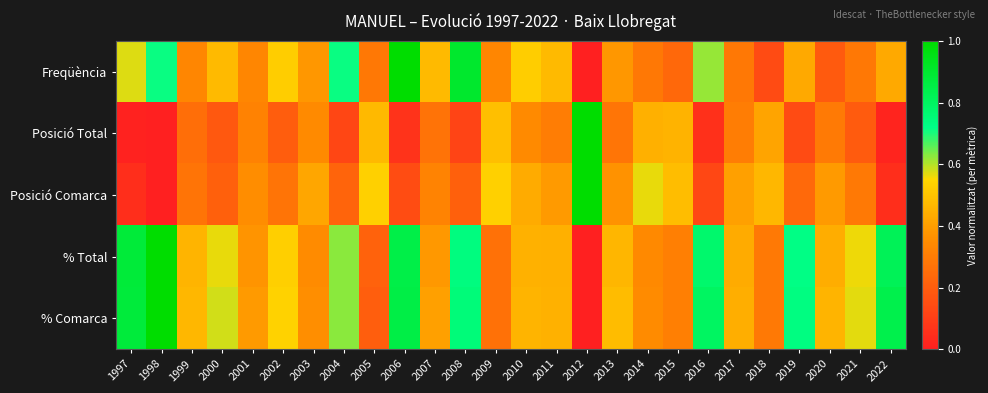

Reading left to right, what are all the values shown in this chart?

Freqüència: 1997=0.6	1998=0.7	1999=0.3	2000=0.5	2001=0.3	2002=0.5	2003=0.4	2004=0.7	2005=0.3	2006=1.0	2007=0.5	2008=0.9	2009=0.3	2010=0.5	2011=0.5	2012=0.0	2013=0.4	2014=0.3	2015=0.2	2016=0.6	2017=0.3	2018=0.1	2019=0.4	2020=0.2	2021=0.3	2022=0.4
Posició Total: 1997=0.0	1998=0.0	1999=0.3	2000=0.2	2001=0.3	2002=0.2	2003=0.3	2004=0.1	2005=0.5	2006=0.1	2007=0.3	2008=0.1	2009=0.5	2010=0.3	2011=0.3	2012=1.0	2013=0.3	2014=0.4	2015=0.5	2016=0.1	2017=0.3	2018=0.4	2019=0.1	2020=0.3	2021=0.2	2022=0.0
Posició Comarca: 1997=0.0	1998=0.0	1999=0.3	2000=0.2	2001=0.4	2002=0.3	2003=0.4	2004=0.2	2005=0.5	2006=0.1	2007=0.3	2008=0.2	2009=0.5	2010=0.4	2011=0.4	2012=1.0	2013=0.4	2014=0.6	2015=0.5	2016=0.1	2017=0.4	2018=0.5	2019=0.2	2020=0.4	2021=0.3	2022=0.0
% Total: 1997=0.9	1998=1.0	1999=0.5	2000=0.6	2001=0.4	2002=0.5	2003=0.4	2004=0.6	2005=0.2	2006=0.9	2007=0.4	2008=0.7	2009=0.3	2010=0.5	2011=0.4	2012=0.0	2013=0.5	2014=0.3	2015=0.3	2016=0.8	2017=0.4	2018=0.3	2019=0.7	2020=0.4	2021=0.6	2022=0.8
% Comarca: 1997=0.9	1998=1.0	1999=0.5	2000=0.6	2001=0.4	2002=0.5	2003=0.4	2004=0.6	2005=0.2	2006=0.9	2007=0.4	2008=0.7	2009=0.3	2010=0.5	2011=0.5	2012=0.0	2013=0.5	2014=0.3	2015=0.3	2016=0.8	2017=0.4	2018=0.3	2019=0.7	2020=0.5	2021=0.6	2022=0.8